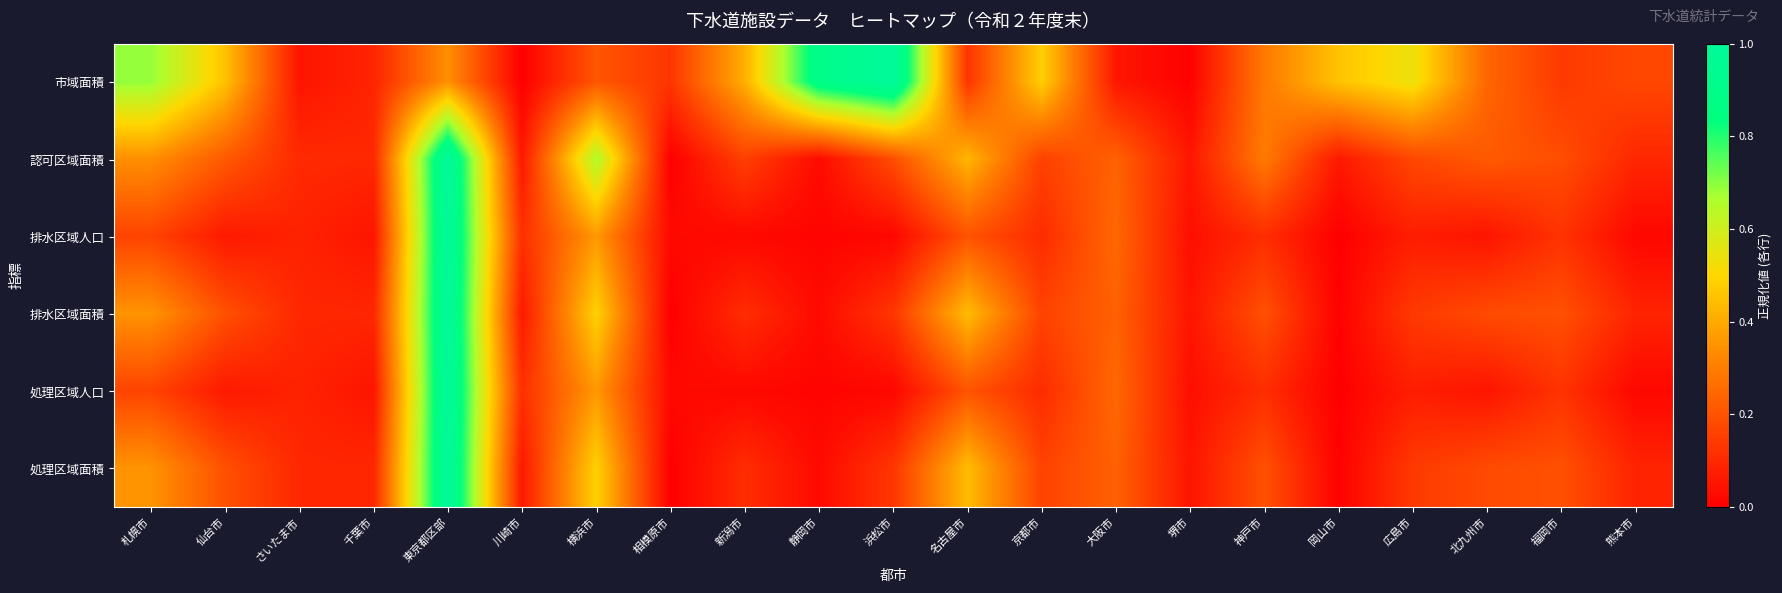

Reading left to right, list all the values displayed in this chart.

市域面積: 札幌市=0.7	仙台市=0.5	さいたま市=0.1	千葉市=0.1	東京都区部=0.3	川崎市=0.0	横浜市=0.2	相模原市=0.1	新潟市=0.4	静岡市=0.9	浜松市=1.0	名古屋市=0.1	京都市=0.5	大阪市=0.1	堺市=0.0	神戸市=0.3	岡山市=0.5	広島市=0.5	北九州市=0.2	福岡市=0.1	熊本市=0.2
認可区域面積: 札幌市=0.3	仙台市=0.2	さいたま市=0.1	千葉市=0.1	東京都区部=1.0	川崎市=0.1	横浜市=0.7	相模原市=0.0	新潟市=0.2	静岡市=0.0	浜松市=0.2	名古屋市=0.4	京都市=0.2	大阪市=0.2	堺市=0.1	神戸市=0.3	岡山市=0.1	広島市=0.2	北九州市=0.2	福岡市=0.2	熊本市=0.1
排水区域人口: 札幌市=0.2	仙台市=0.1	さいたま市=0.1	千葉市=0.1	東京都区部=1.0	川崎市=0.1	横浜市=0.4	相模原市=0.0	新潟市=0.0	静岡市=0.0	浜松市=0.0	名古屋市=0.2	京都市=0.1	大阪市=0.3	堺市=0.0	神戸市=0.1	岡山市=0.0	広島市=0.1	北九州市=0.1	福岡市=0.1	熊本市=0.0
排水区域面積: 札幌市=0.4	仙台市=0.2	さいたま市=0.1	千葉市=0.1	東京都区部=1.0	川崎市=0.1	横浜市=0.5	相模原市=0.0	新潟市=0.1	静岡市=0.0	浜松市=0.1	名古屋市=0.4	京都市=0.2	大阪市=0.2	堺市=0.1	神戸市=0.2	岡山市=0.0	広島市=0.1	北九州市=0.2	福岡市=0.2	熊本市=0.1
処理区域人口: 札幌市=0.2	仙台市=0.1	さいたま市=0.1	千葉市=0.1	東京都区部=1.0	川崎市=0.1	横浜市=0.4	相模原市=0.0	新潟市=0.0	静岡市=0.0	浜松市=0.0	名古屋市=0.2	京都市=0.1	大阪市=0.3	堺市=0.0	神戸市=0.1	岡山市=0.0	広島市=0.1	北九州市=0.1	福岡市=0.1	熊本市=0.0
処理区域面積: 札幌市=0.4	仙台市=0.2	さいたま市=0.1	千葉市=0.1	東京都区部=1.0	川崎市=0.1	横浜市=0.5	相模原市=0.0	新潟市=0.1	静岡市=0.0	浜松市=0.1	名古屋市=0.4	京都市=0.2	大阪市=0.2	堺市=0.1	神戸市=0.2	岡山市=0.0	広島市=0.1	北九州市=0.2	福岡市=0.2	熊本市=0.1